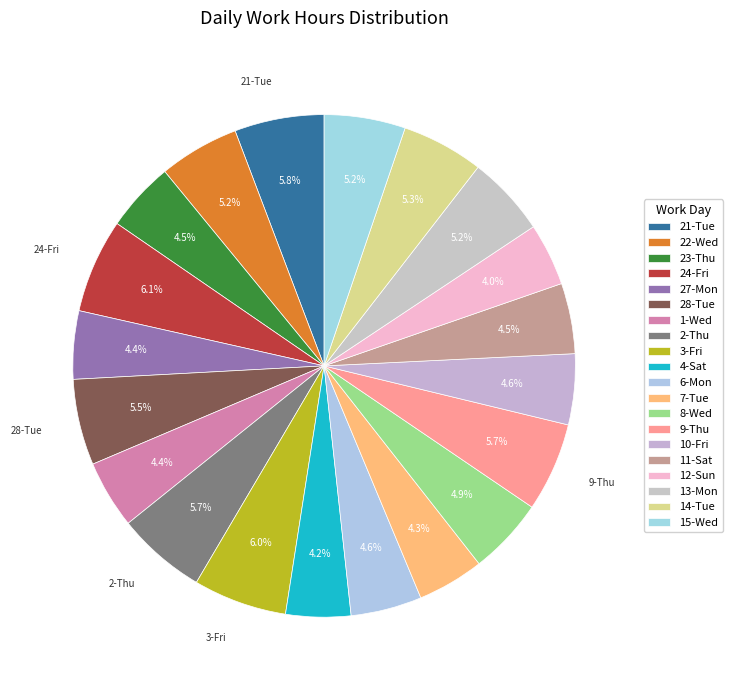

Does 8-Wed account for over 50% of the chart?

No